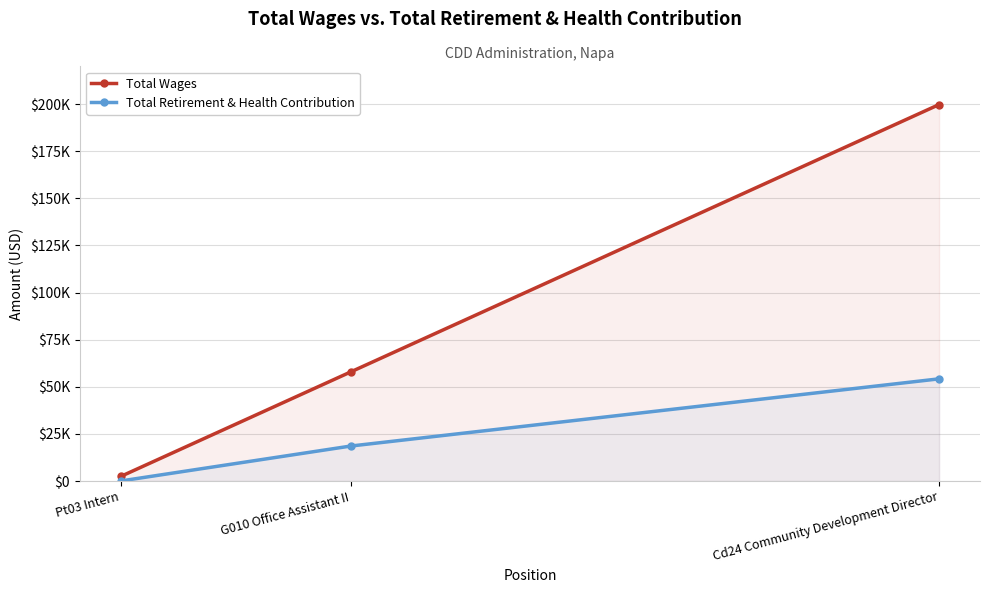

Reading left to right, transcribe all the data shown in this chart.

Total Wages: Pt03 Intern=2480	G010 Office Assistant II=57858	Cd24 Community Development Director=199723
Total Retirement & Health Contribution: Pt03 Intern=62	G010 Office Assistant II=18575	Cd24 Community Development Director=54233